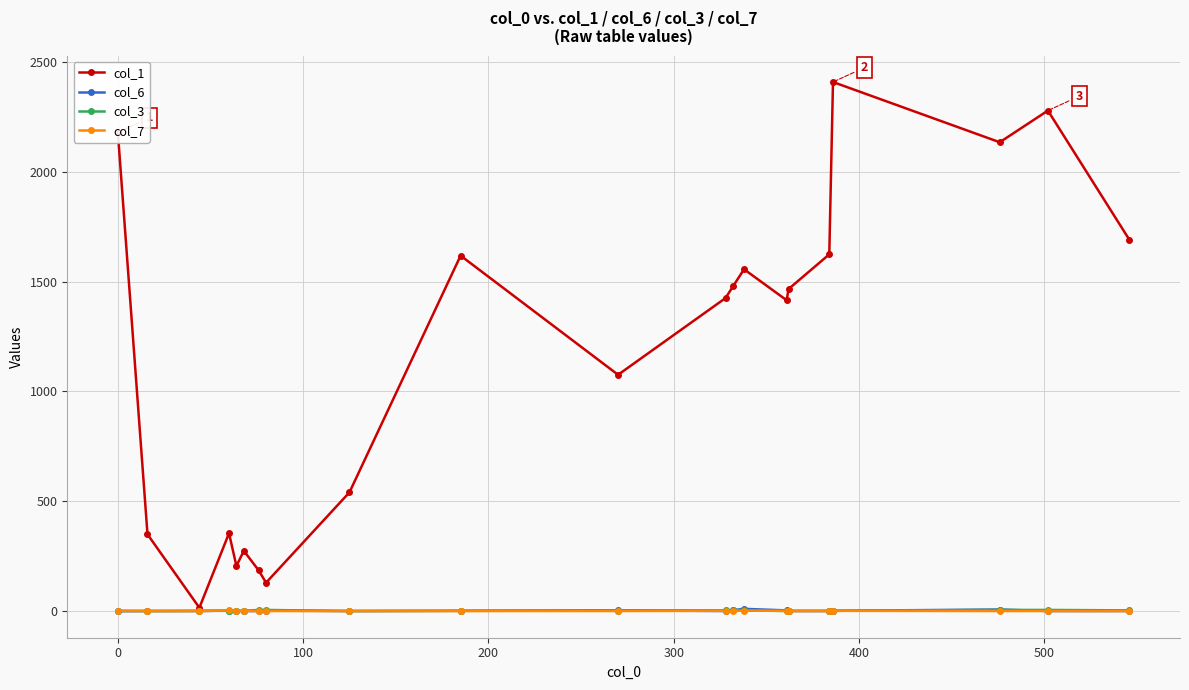

True or false: col_7 has more than 1 points higher than both neighbors.

True